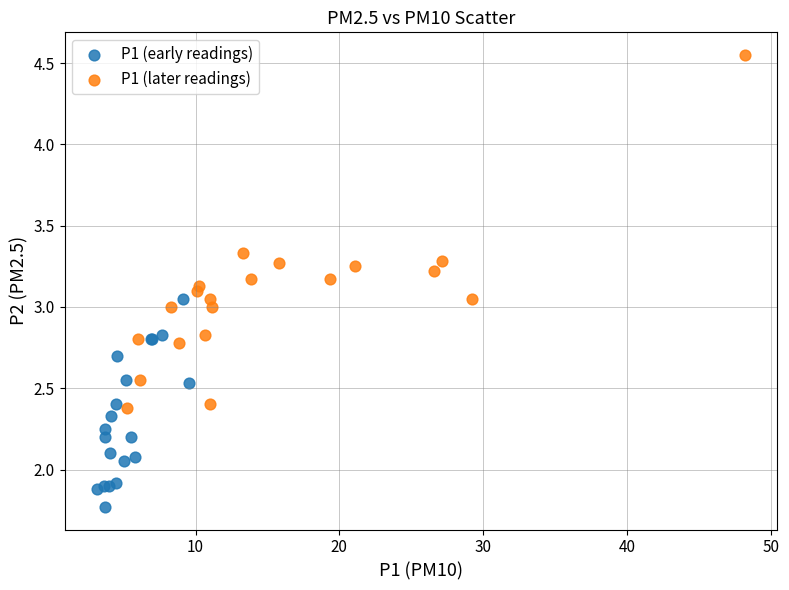

Which series contains the lowest Y value?

P1 (early readings)